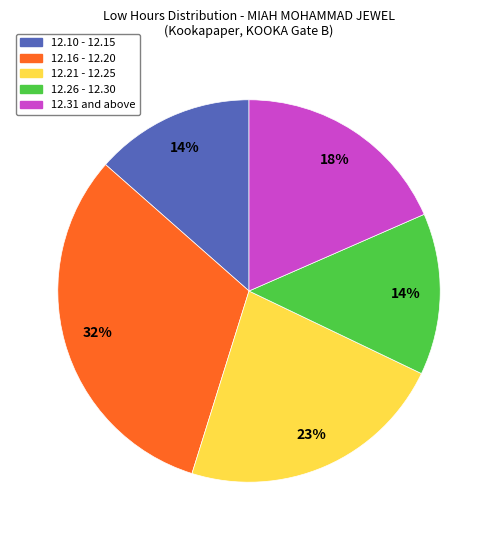

Is there any slice that represents more than half of the pie?

No